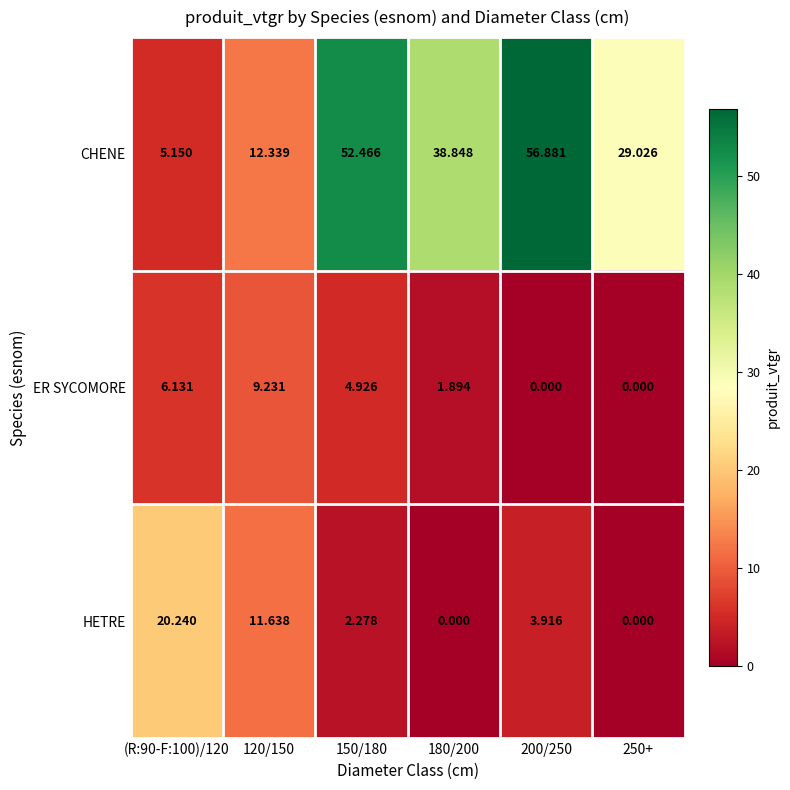

Which series changed the most between 150/180 and 200/250?

ER SYCOMORE